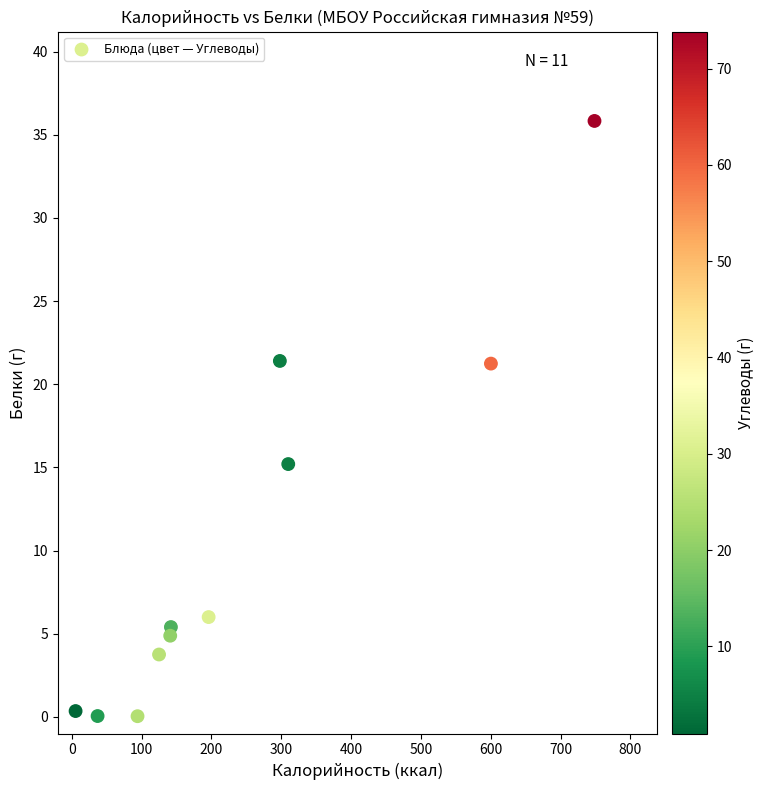

What is the average Y value?

10.4